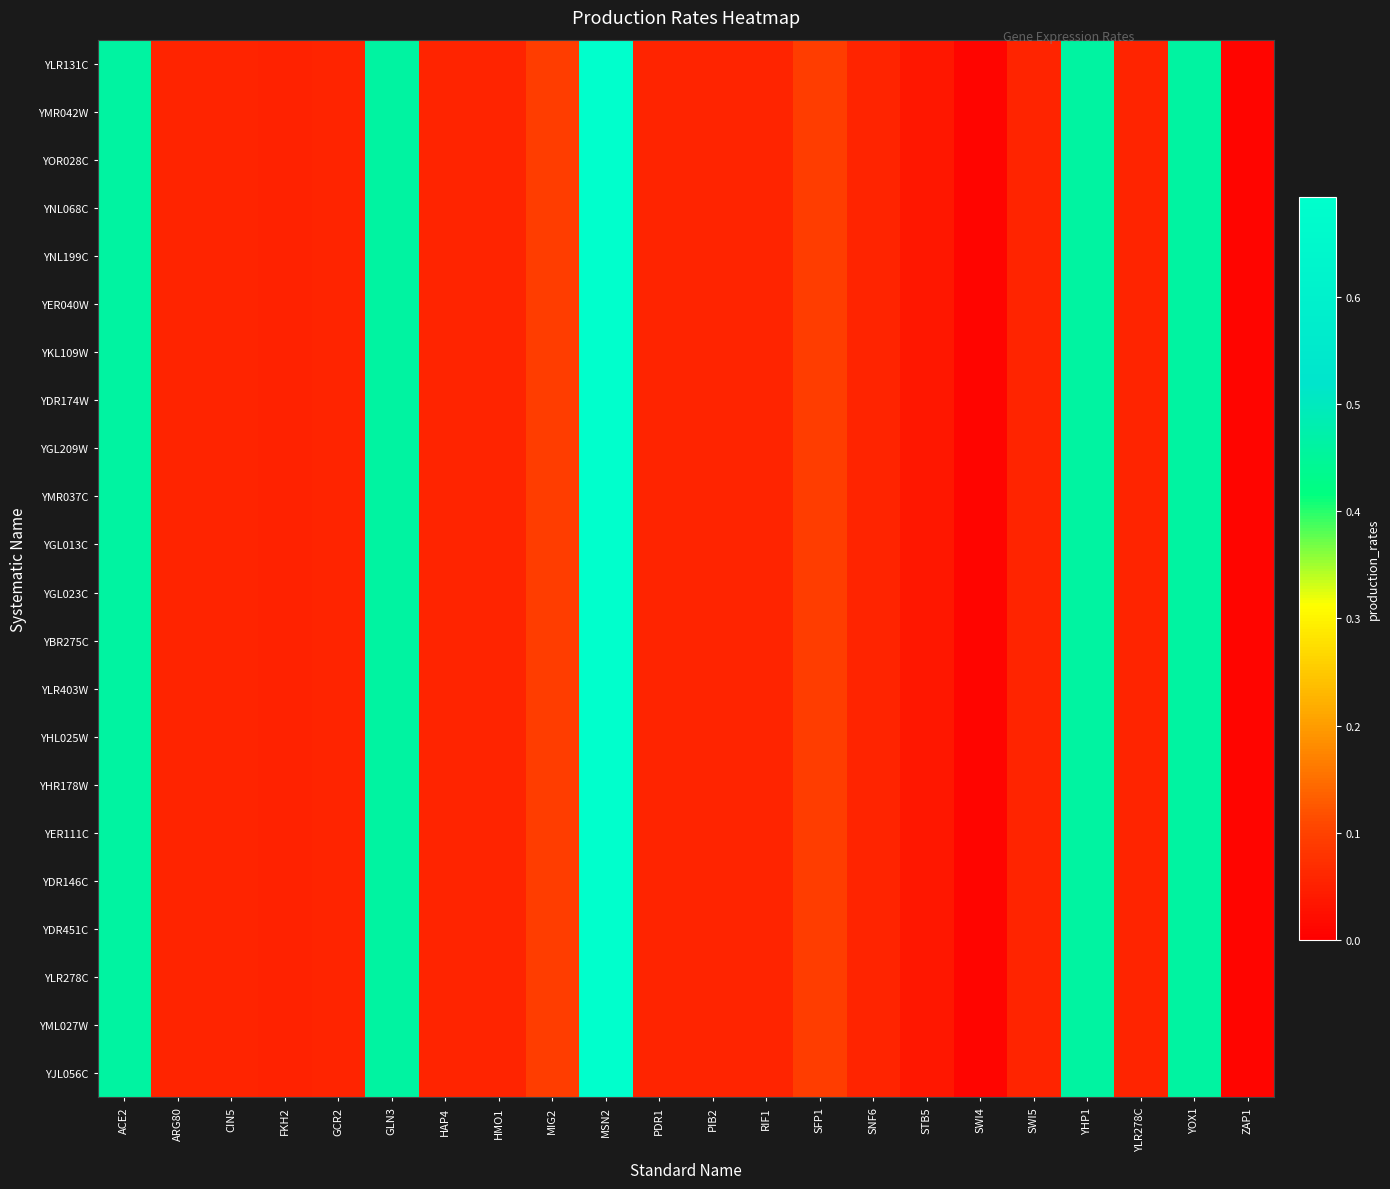

The value of YMR042W at CIN5 is 0.0. True or false?

True